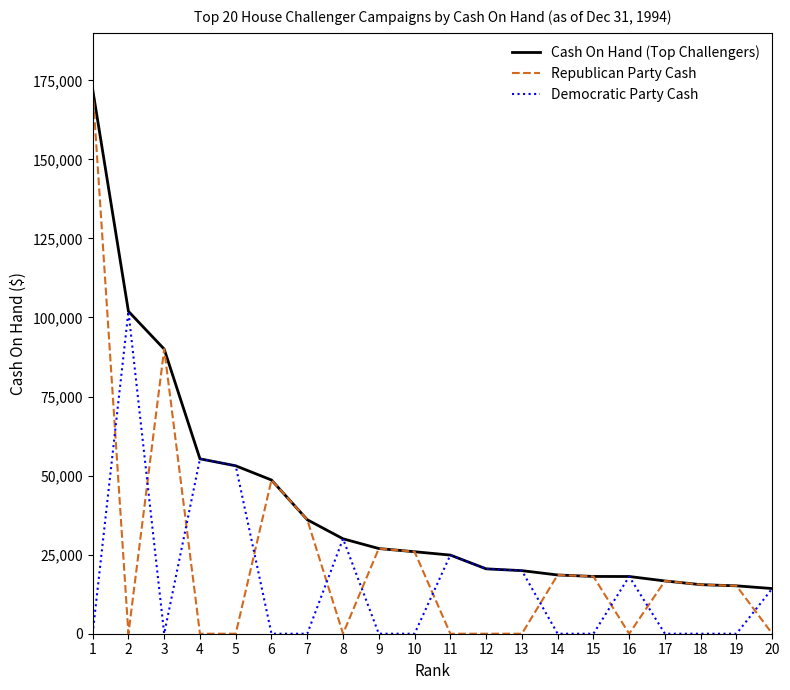

True or false: Republican Party Cash and Democratic Party Cash cross at least once.

True